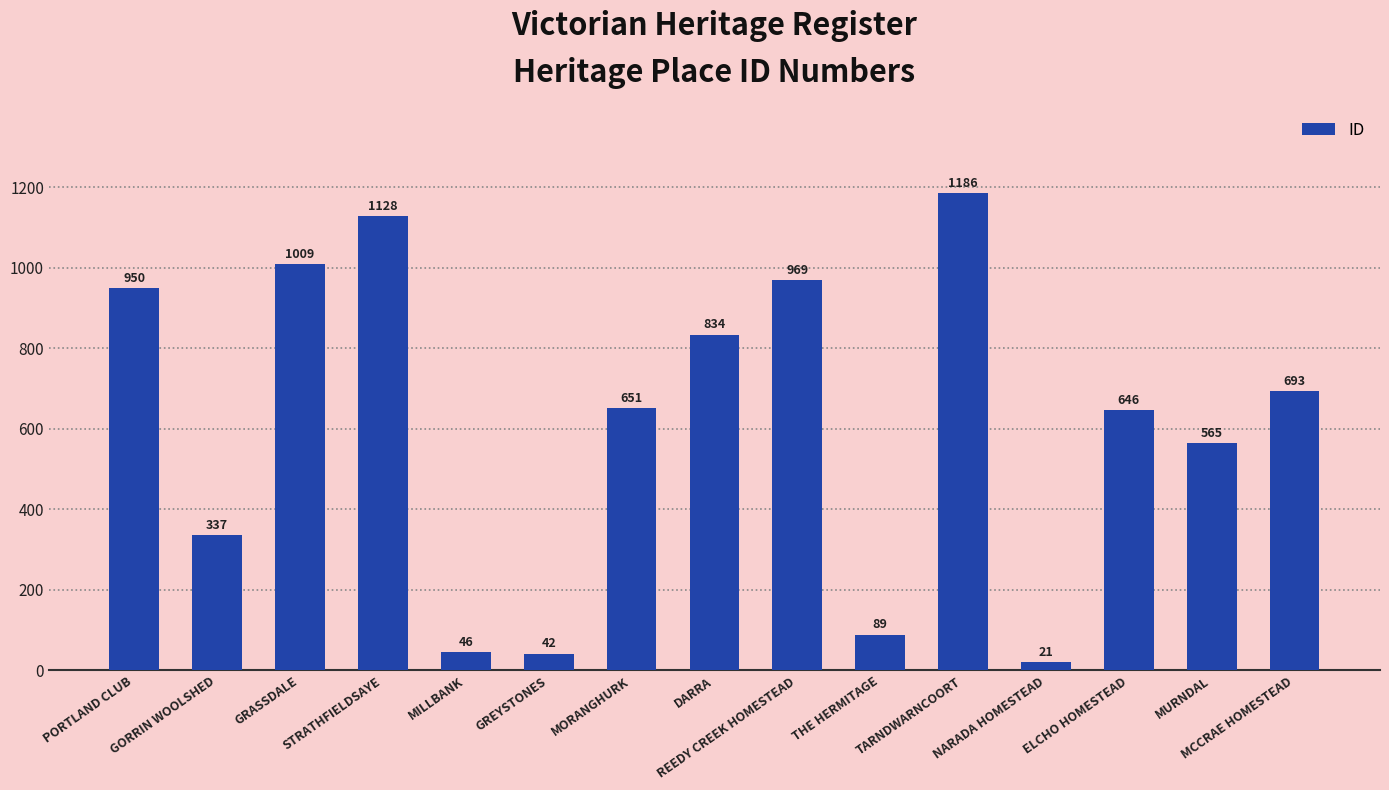

What value does the data have at MCCRAE HOMESTEAD?

693